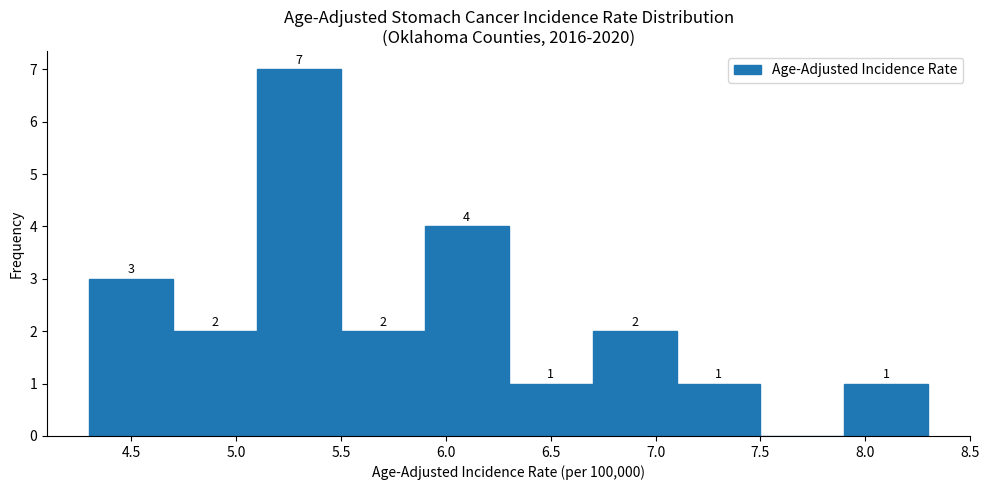

Over which range of the x-axis is the bar tallest?

5.1 to 5.5